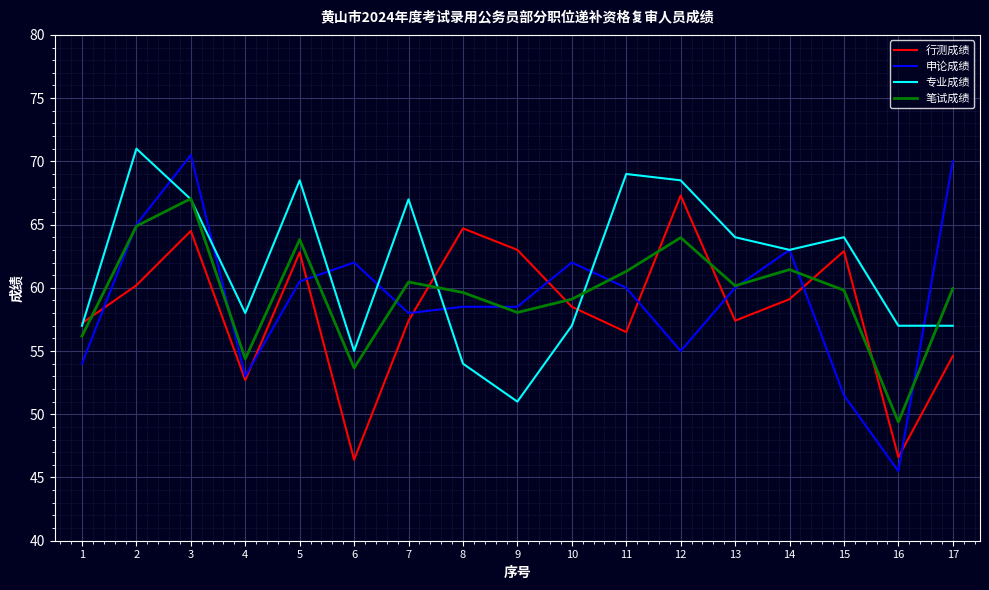

What is the difference between the second highest and second lowest values in the 行测成绩 series?

18.1